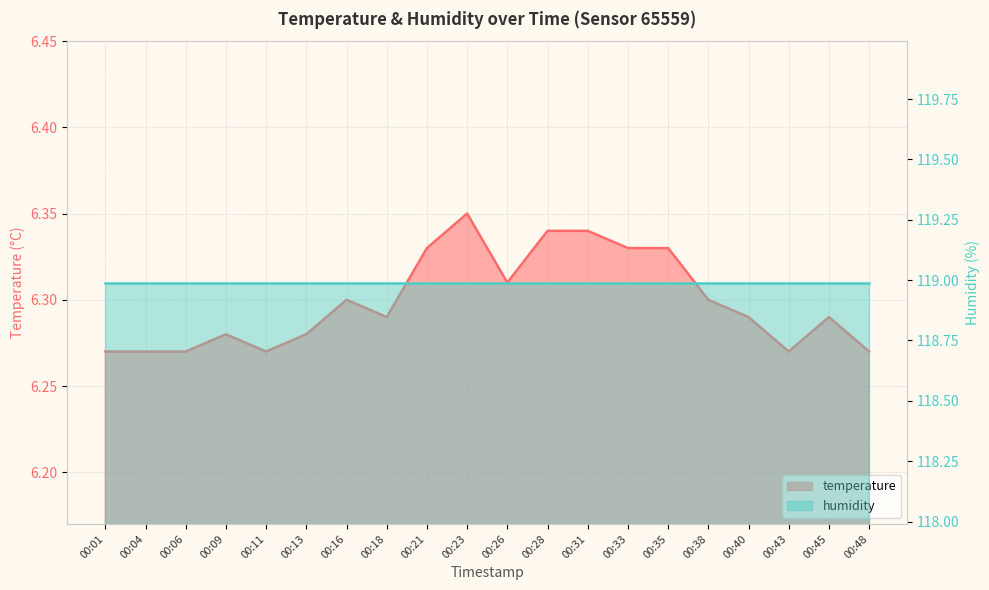

Which category has the highest value across all series?

00:23